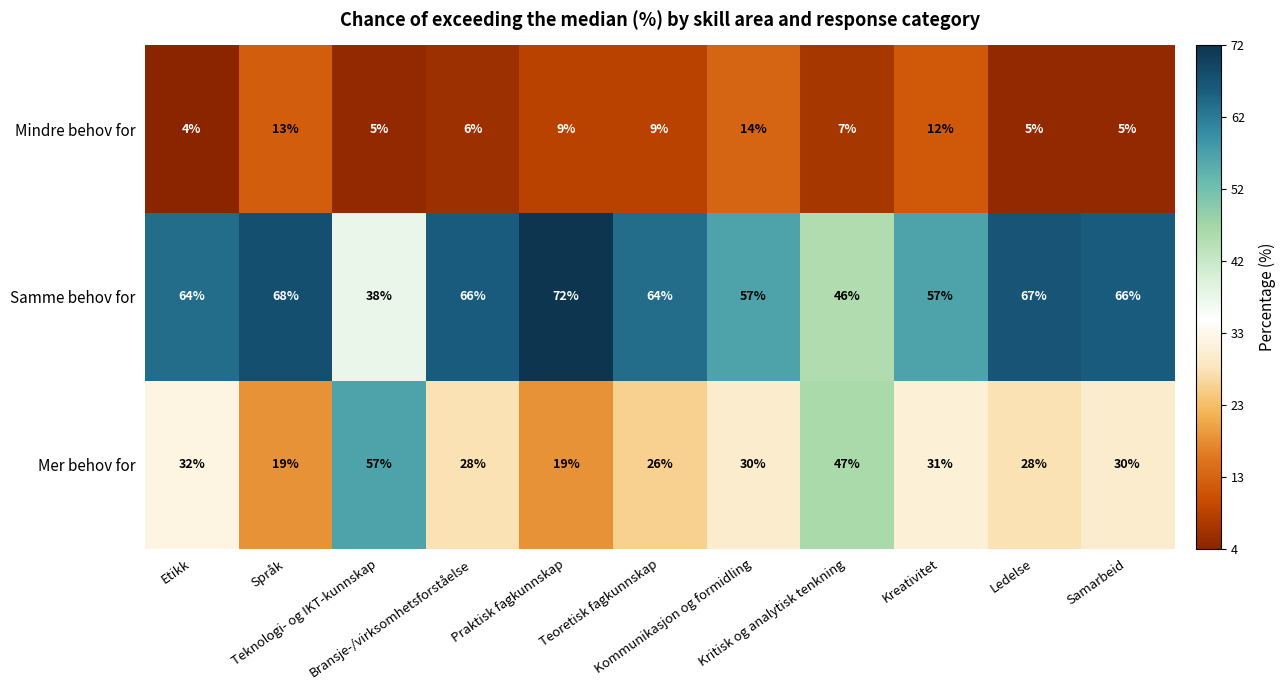

What is the average value of the Samme behov for series?

60